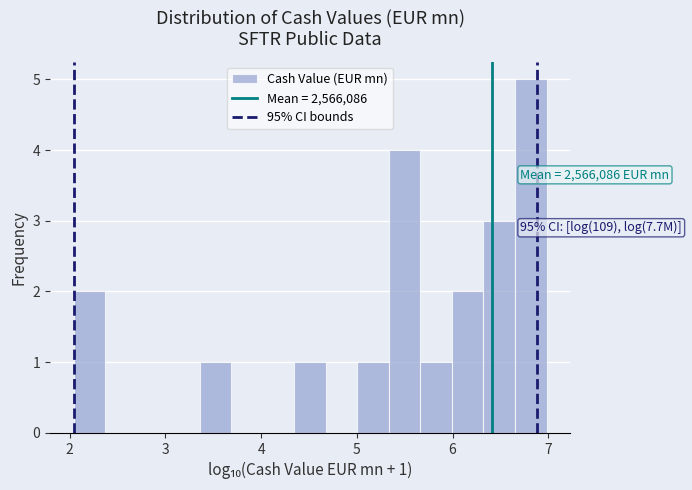

Read against the x-axis, roughly where is the centre of the tallest bar?

6.8